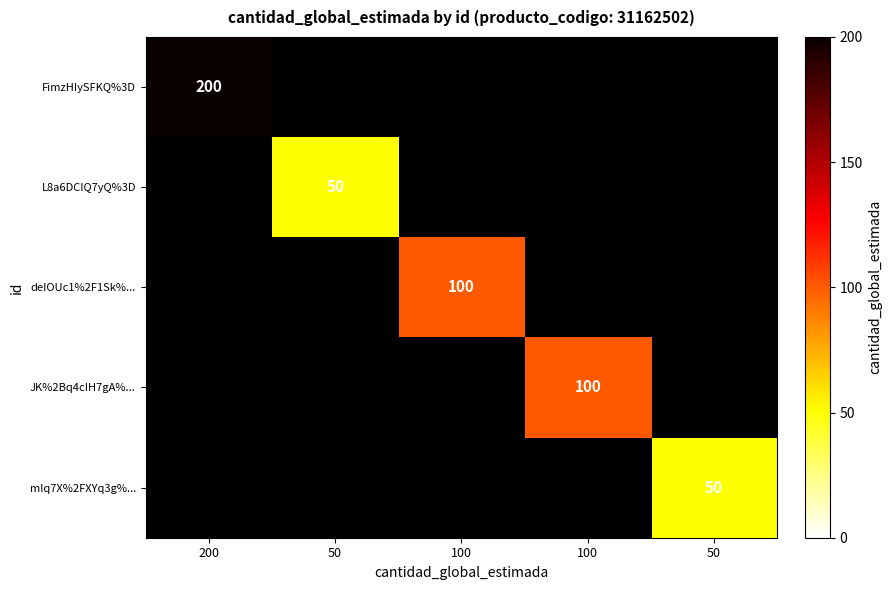

Rank the series by their maximum value, from highest to lowest.

FimzHIySFKQ%3D, L8a6DCIQ7yQ%3D, deIOUc1%2F1Sk%..., JK%2Bq4cIH7gA%..., mlq7X%2FXYq3g%...